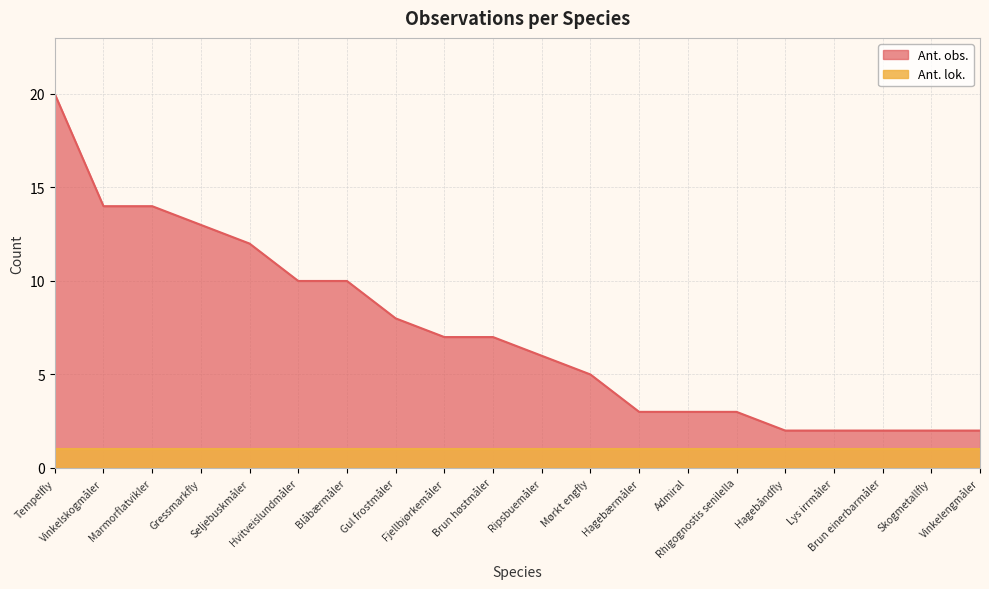

What is the label of the 11th point from the left?

Ripsbuemåler